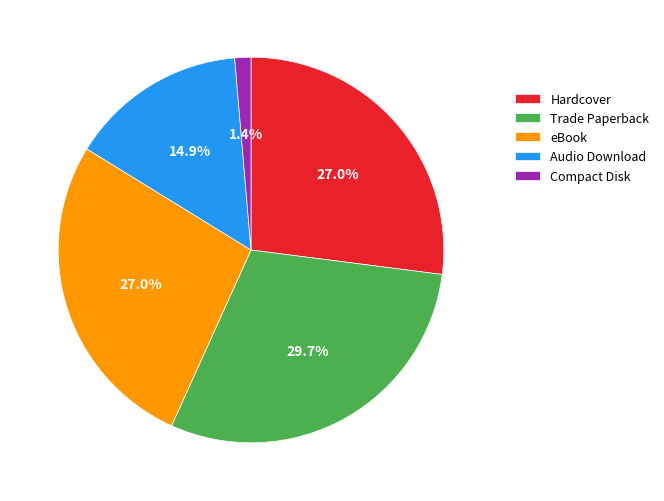

True or false: Compact Disk accounts for 7% of the total.

False